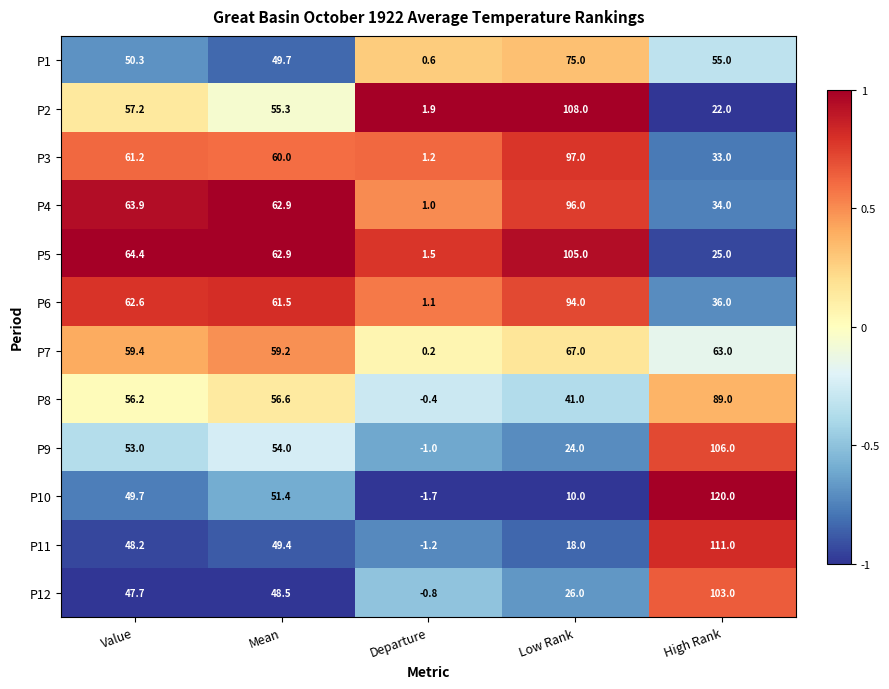

How many data points in P7 are less than 59?

1